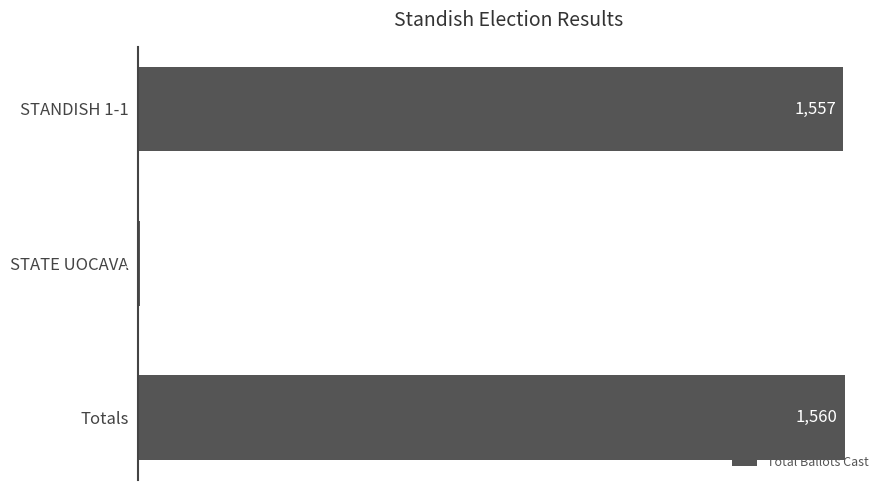

Are the bars horizontal?

Yes